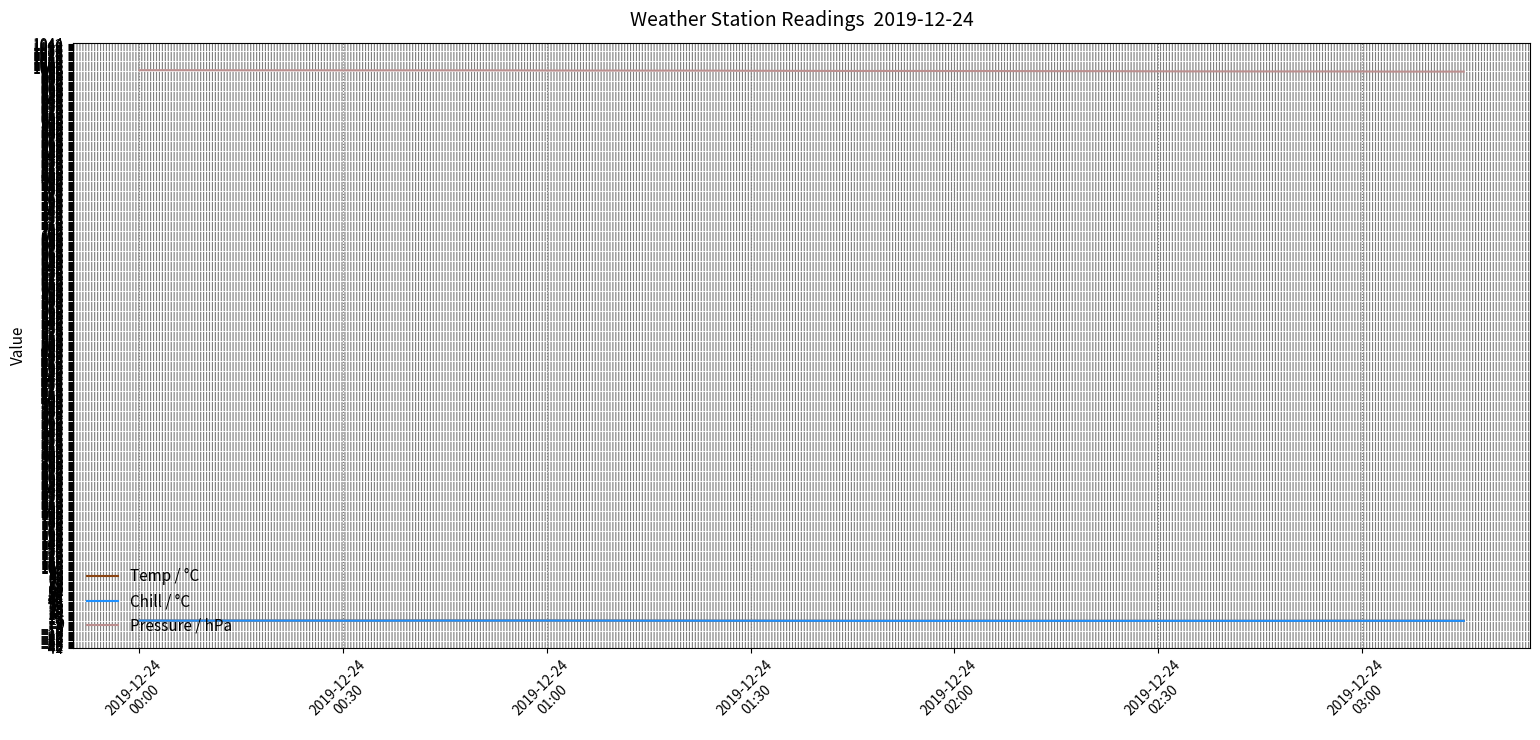

Count the number of categories in the chart.

40